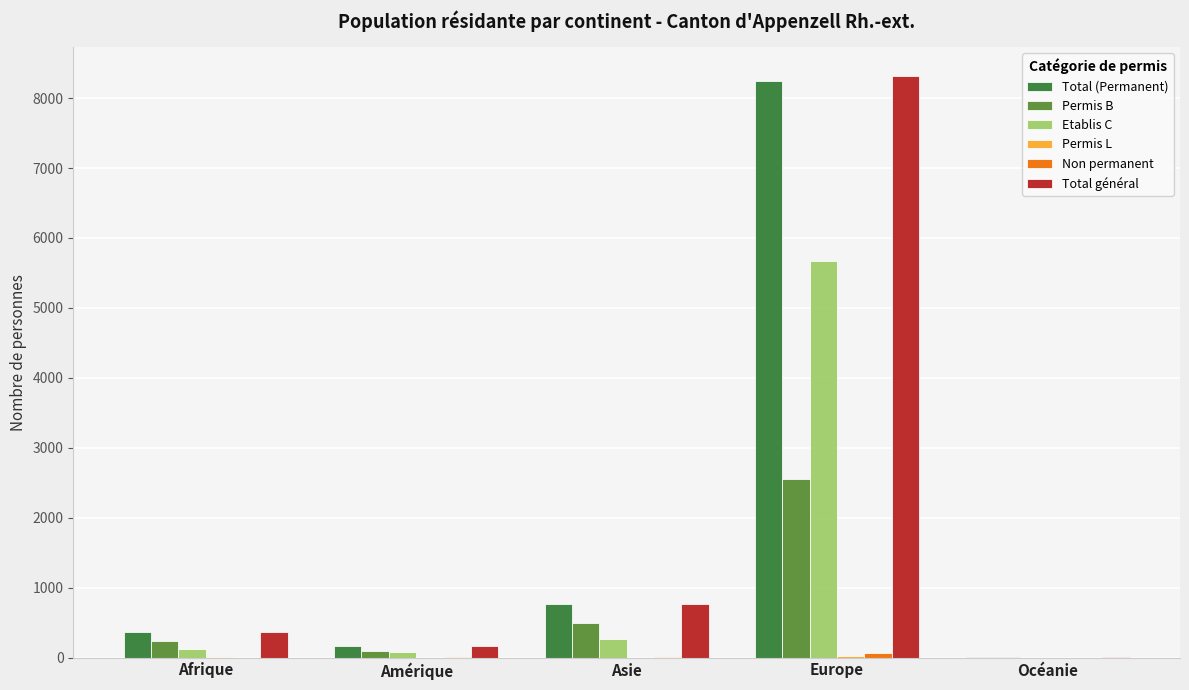

Which category has the highest value across all series?

Europe